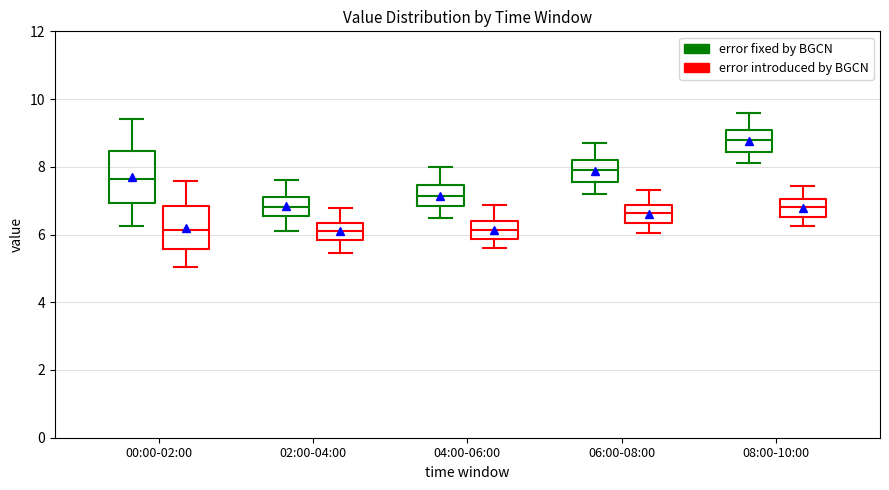

Reading left to right, transcribe this box plot: for each box, give where its median line is, the range the box spans, and where its two whiskers end, as read against the y-axis. The values are not printed on the chart, so give them approximately, as read against the axis.

00:00-02:00 (error fixed by BGCN): median 7.6, box 7.0 to 8.4, whiskers 6.2 to 9.4
00:00-02:00 (error introduced by BGCN): median 6.2, box 5.6 to 6.8, whiskers 5.0 to 7.6
02:00-04:00 (error fixed by BGCN): median 6.8, box 6.6 to 7.2, whiskers 6.2 to 7.6
02:00-04:00 (error introduced by BGCN): median 6.0, box 5.8 to 6.4, whiskers 5.4 to 6.8
04:00-06:00 (error fixed by BGCN): median 7.2, box 6.8 to 7.4, whiskers 6.6 to 8.0
04:00-06:00 (error introduced by BGCN): median 6.2, box 5.8 to 6.4, whiskers 5.6 to 6.8
06:00-08:00 (error fixed by BGCN): median 8.0, box 7.6 to 8.2, whiskers 7.2 to 8.8
06:00-08:00 (error introduced by BGCN): median 6.6, box 6.4 to 6.8, whiskers 6.0 to 7.4
08:00-10:00 (error fixed by BGCN): median 8.8, box 8.4 to 9.2, whiskers 8.2 to 9.6
08:00-10:00 (error introduced by BGCN): median 6.8, box 6.6 to 7.0, whiskers 6.2 to 7.4